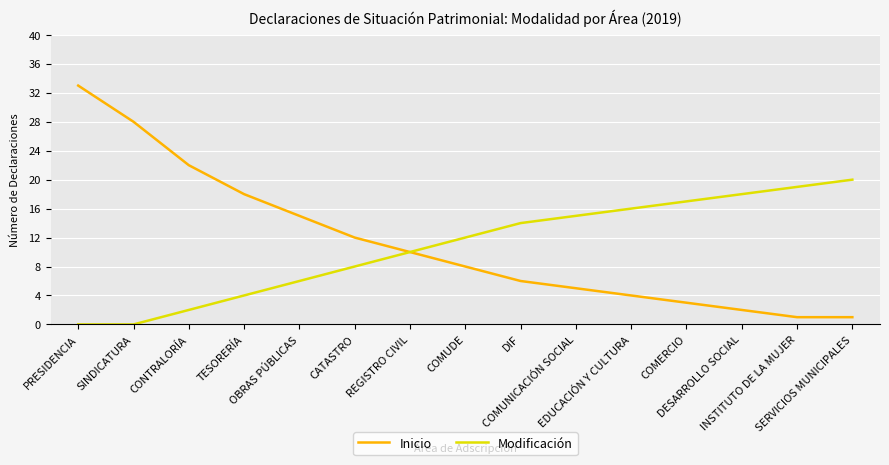

What is the maximum value for Inicio?

33